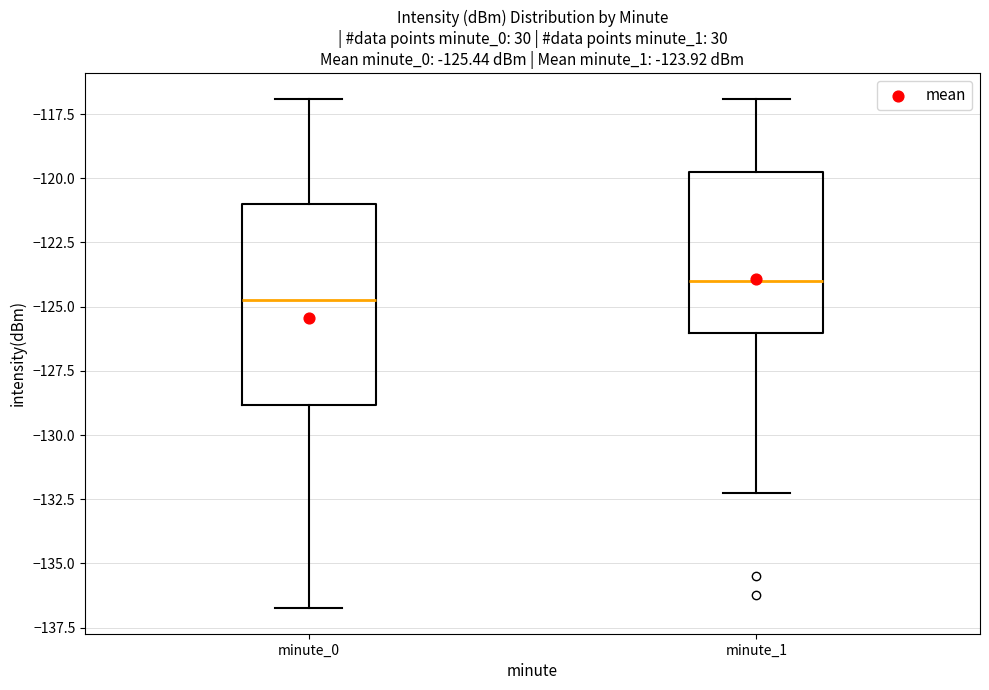

Which box has the lowest median line?

minute_0